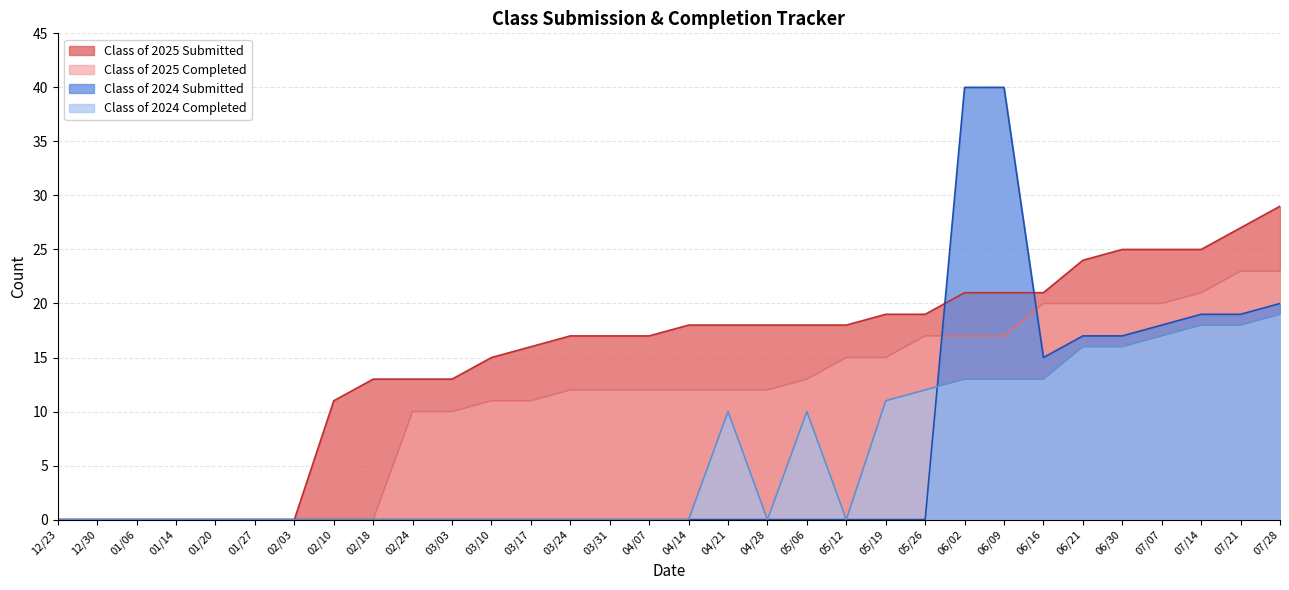

Which category has the lowest value in the Class of 2024 Submitted series?

12/23